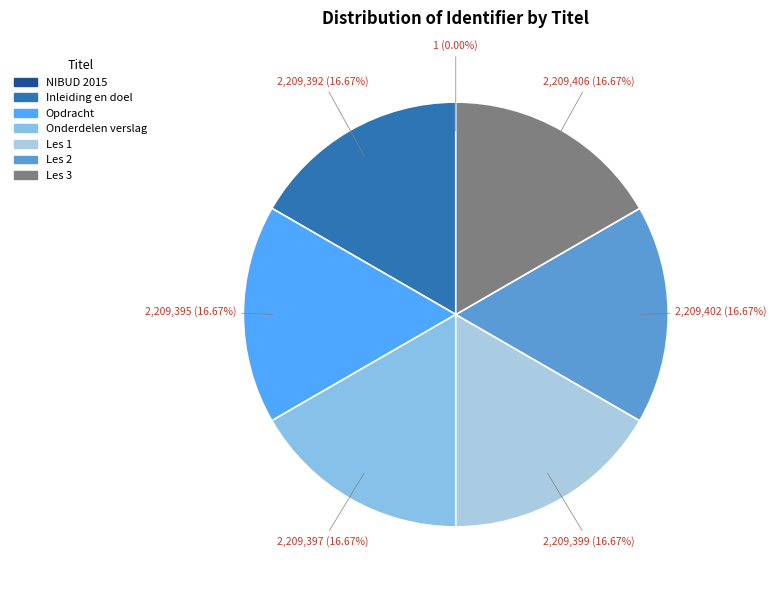

Rank the categories by value from highest to lowest.

Les 3, Les 2, Les 1, Onderdelen verslag, Opdracht, Inleiding en doel, NIBUD 2015